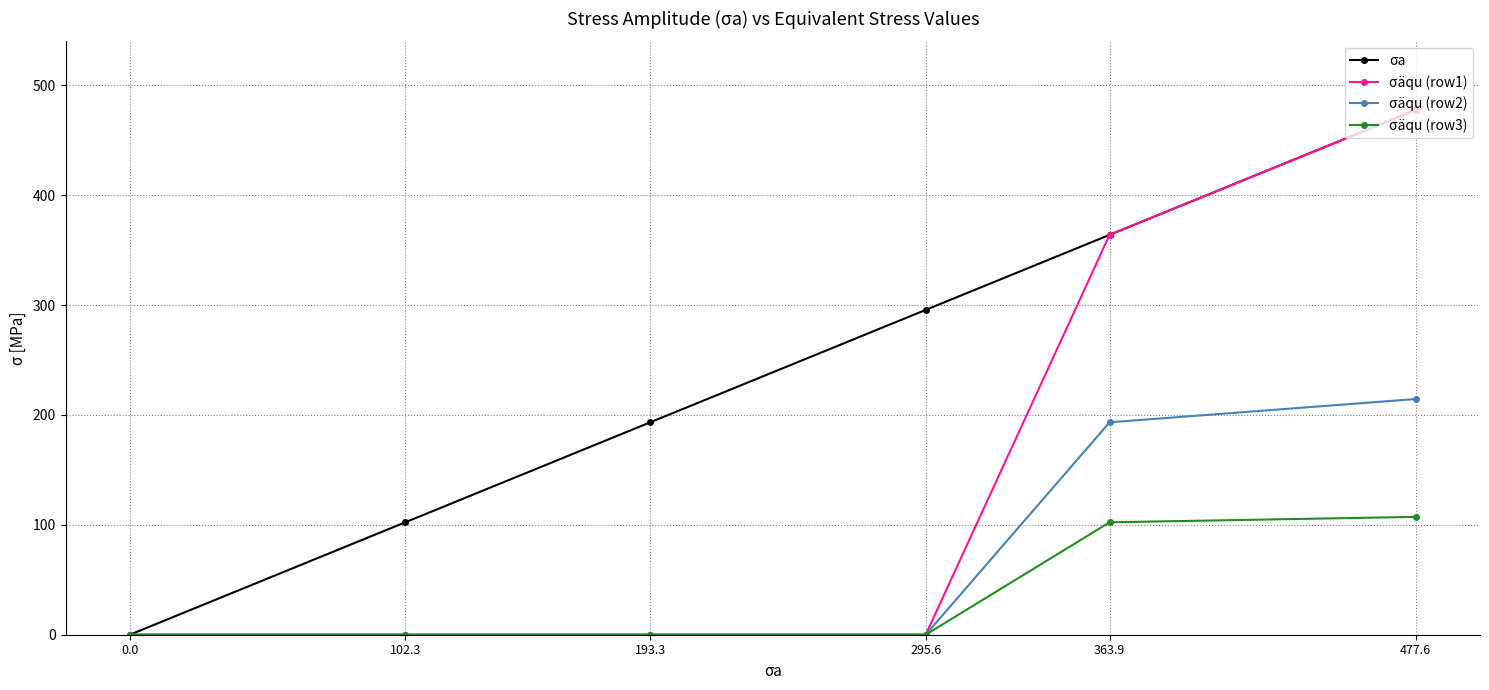

What is the total value across all series at 363.9?

1023.4